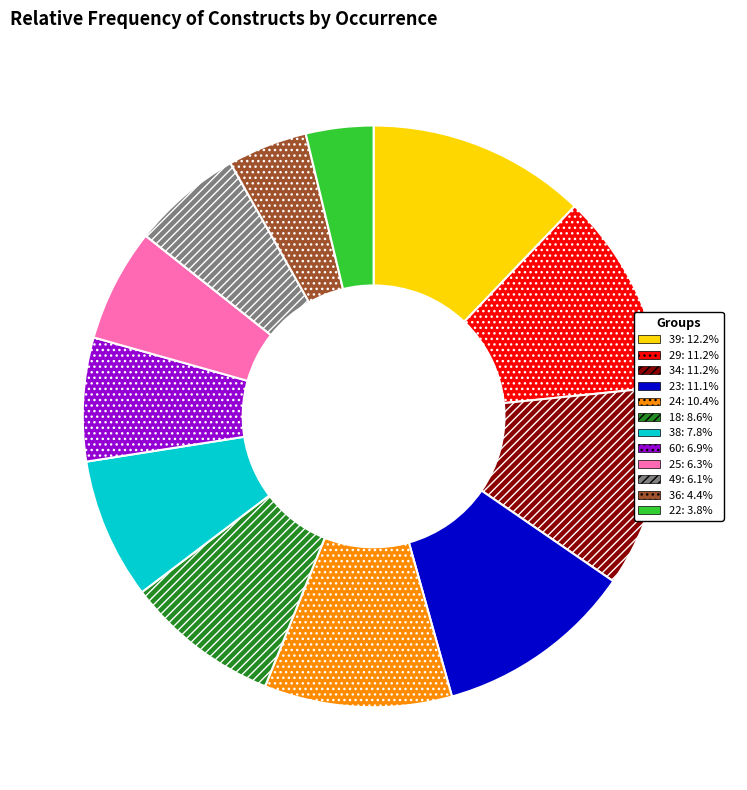

Does any single category account for the majority?

No